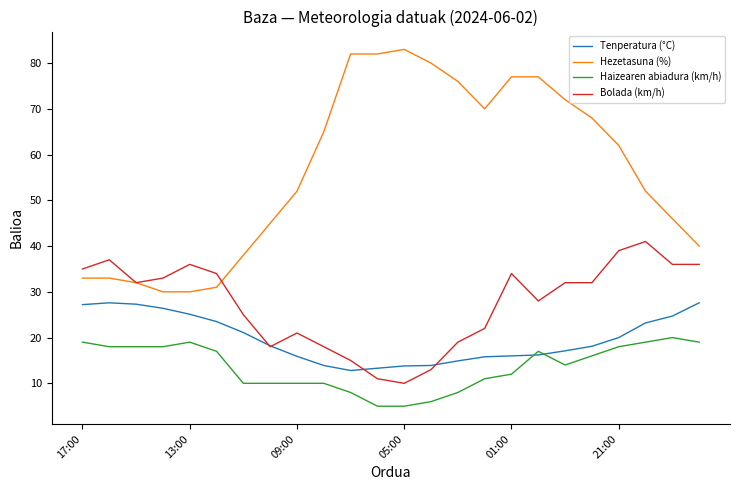

Which series has the largest total across all categories?

Hezetasuna (%)